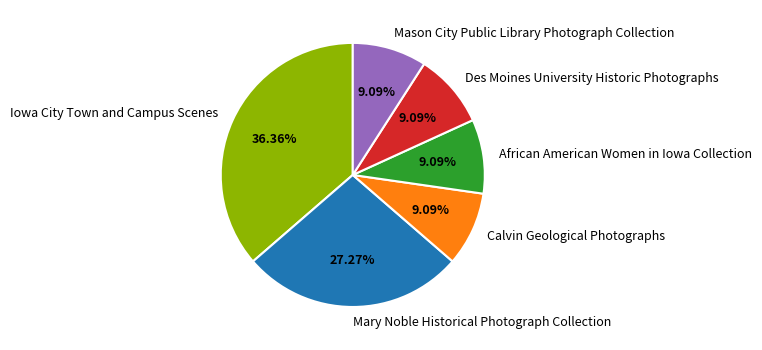

To the nearest percent, what is the difference between the largest and smallest slice percentages?

27%